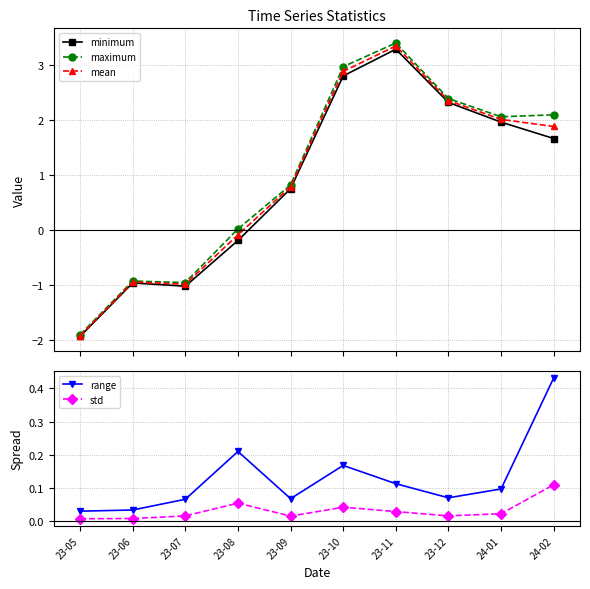

Reading left to right, what are all the values shown in this chart?

minimum: 23-05=-1.9	23-06=-1.0	23-07=-1.0	23-08=-0.2	23-09=0.8	23-10=2.8	23-11=3.3	23-12=2.3	24-01=2.0	24-02=1.7
maximum: 23-05=-1.9	23-06=-0.9	23-07=-1.0	23-08=0.0	23-09=0.8	23-10=3.0	23-11=3.4	23-12=2.4	24-01=2.1	24-02=2.1
mean: 23-05=-1.9	23-06=-0.9	23-07=-1.0	23-08=-0.1	23-09=0.8	23-10=2.9	23-11=3.4	23-12=2.4	24-01=2.0	24-02=1.9
range: 23-05=0.0	23-06=0.0	23-07=0.1	23-08=0.2	23-09=0.1	23-10=0.2	23-11=0.1	23-12=0.1	24-01=0.1	24-02=0.4
std: 23-05=0.0	23-06=0.0	23-07=0.0	23-08=0.1	23-09=0.0	23-10=0.0	23-11=0.0	23-12=0.0	24-01=0.0	24-02=0.1